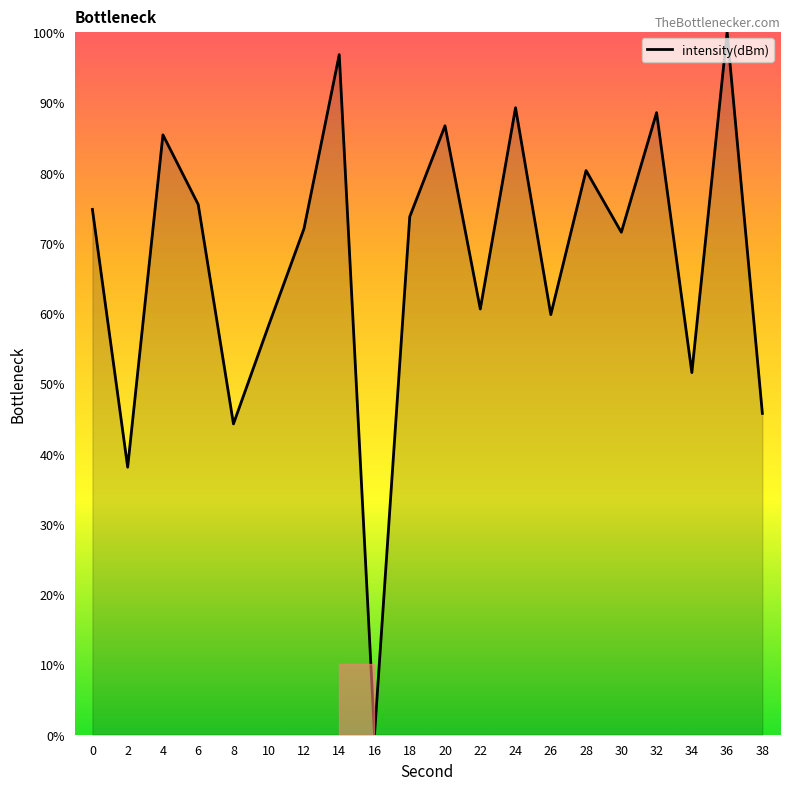

True or false: the data shows 73.7 at 18.

True